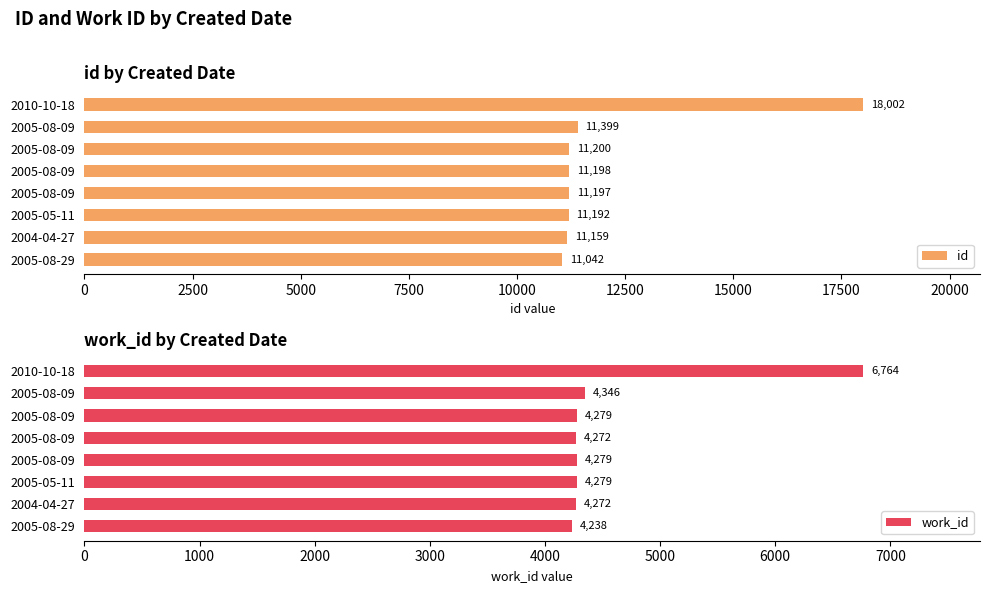

What is the difference between the second highest and minimum values in the id series?

357